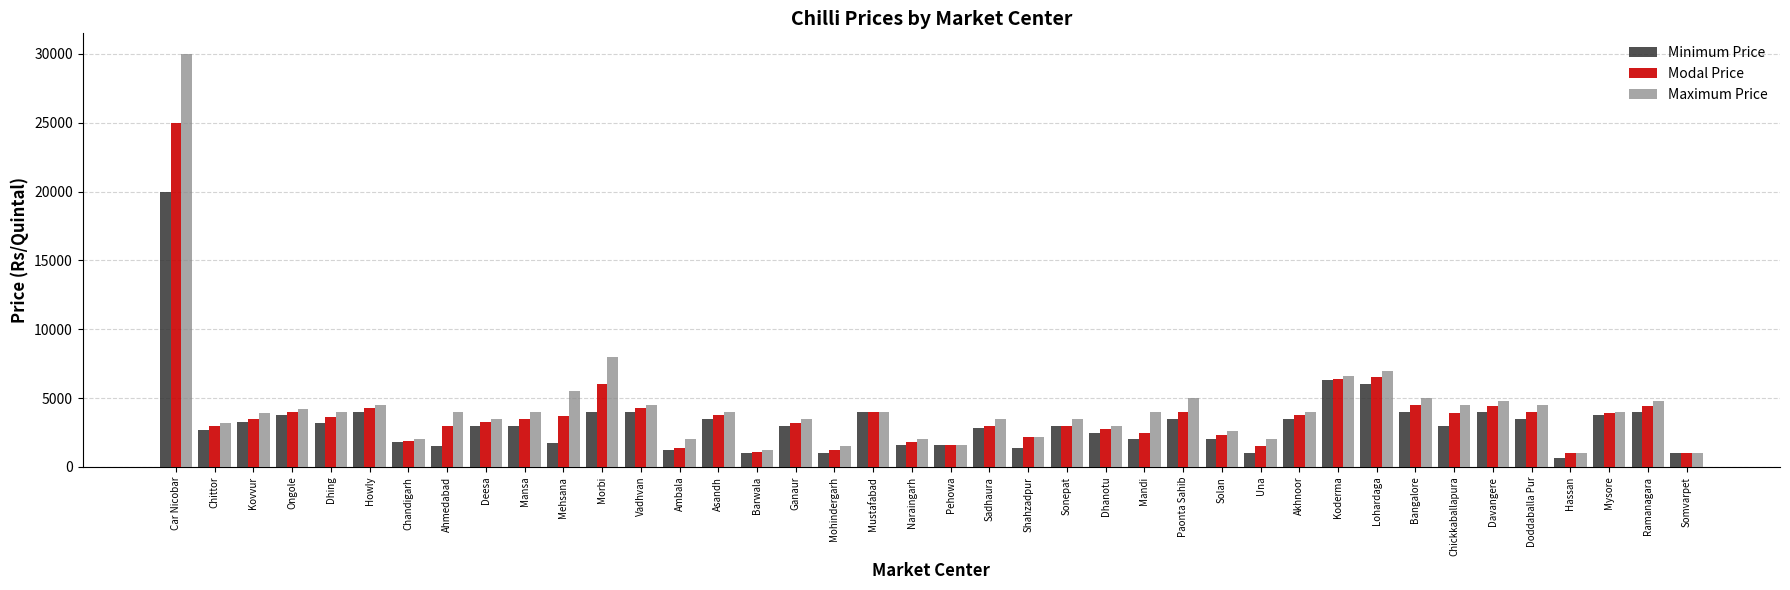

Which category has the highest value in the Minimum Price series?

Car Nicobar